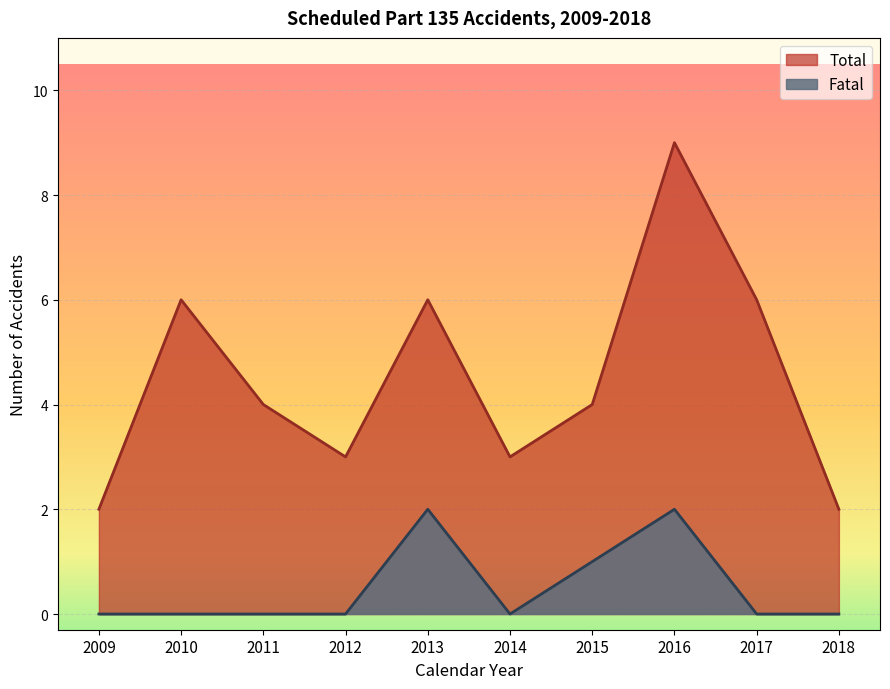

At which label does Total first exceed 4?

2010